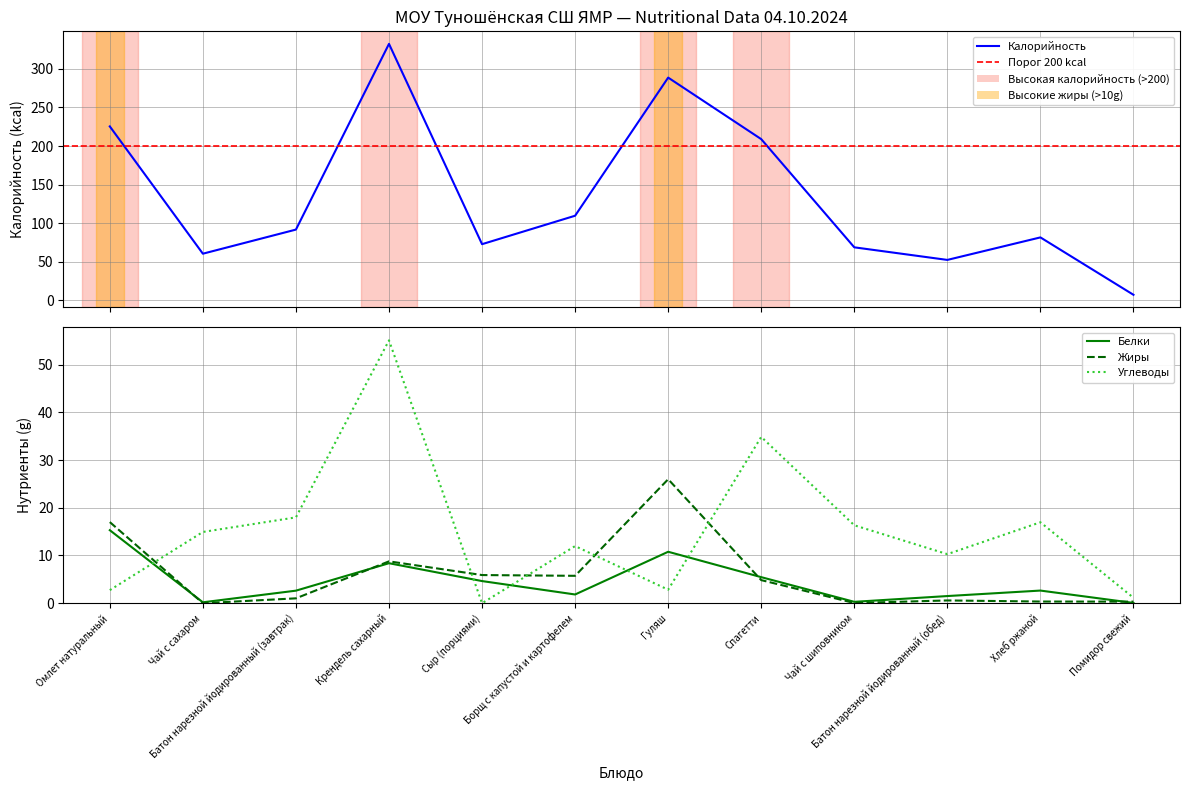

How many times do Белки and Углеводы cross each other?

5